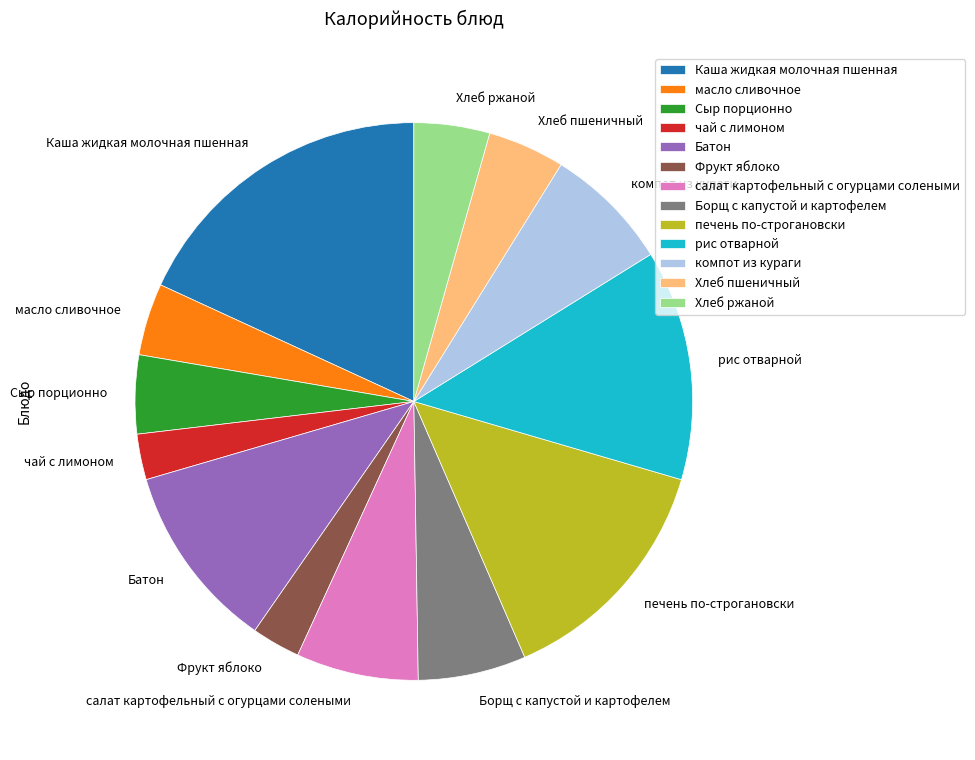

Is the sum of компот из кураги and Хлеб пшеничный greater than half?

No